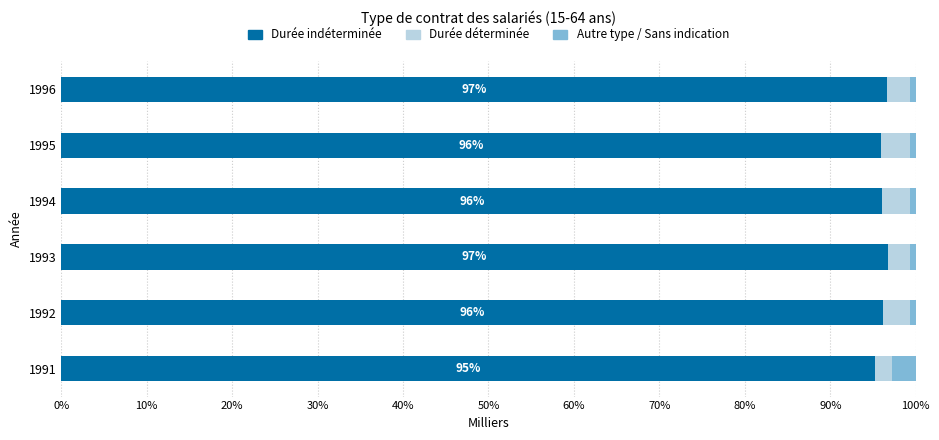

What is the sum of all Durée indéterminée values?

576.8